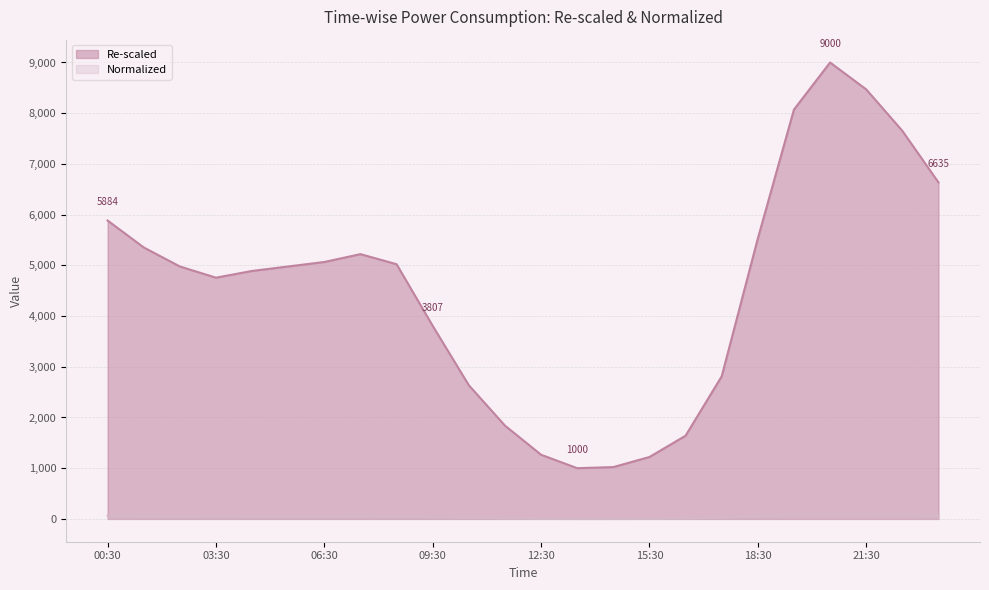

What are all the series names shown in the legend?

Re-scaled, Normalized